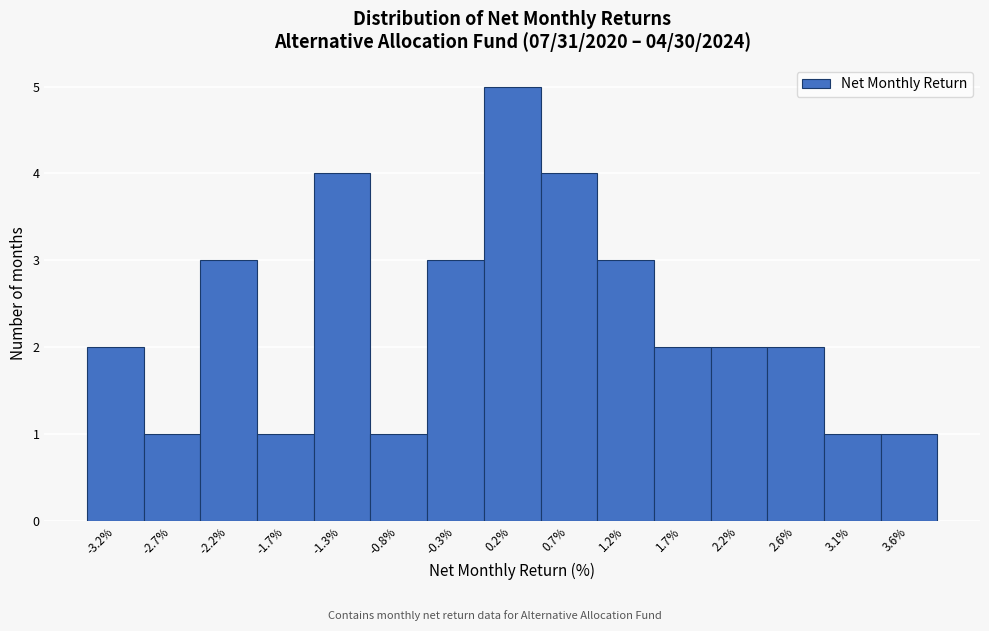

Which range on the x-axis has the tallest bar?

-0.05 to 0.45